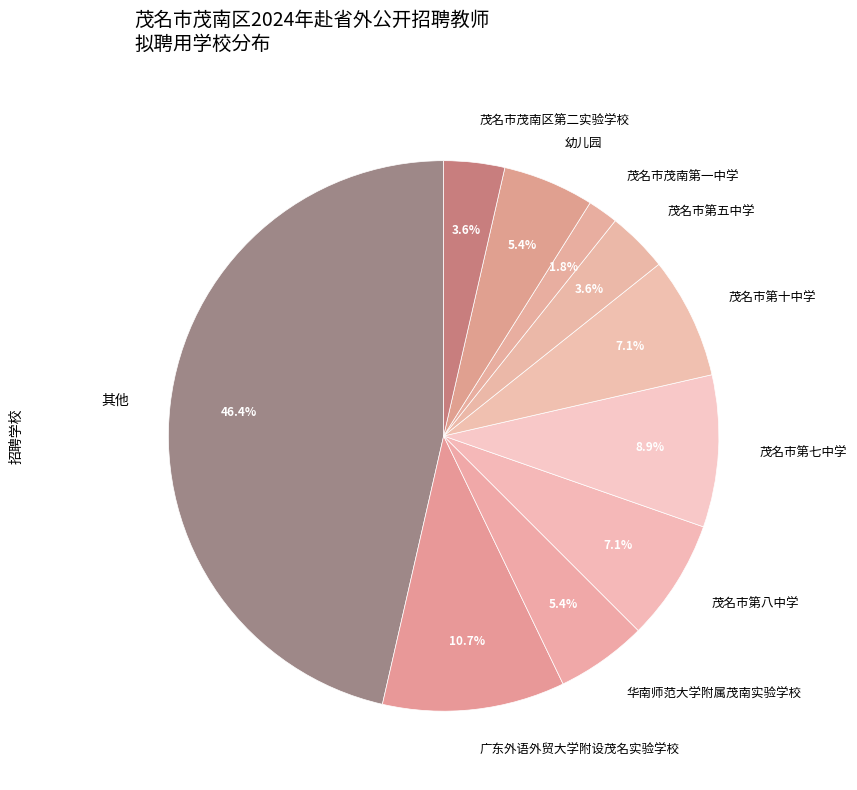

How many slices are in this pie chart?

10